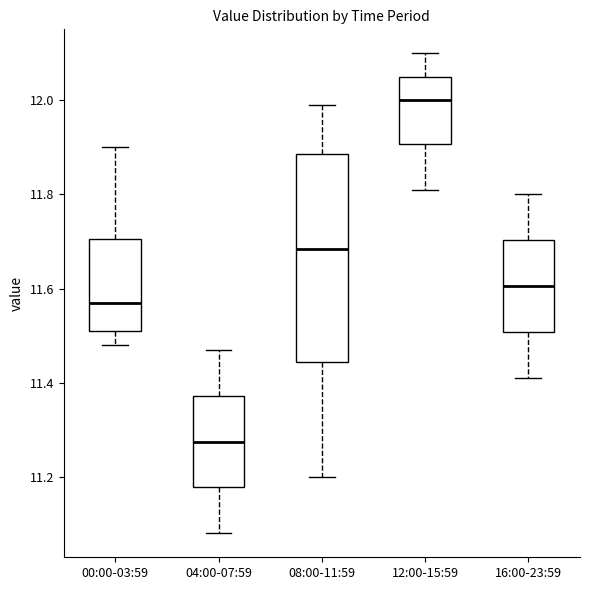

Which box's median line is the lowest?

04:00-07:59